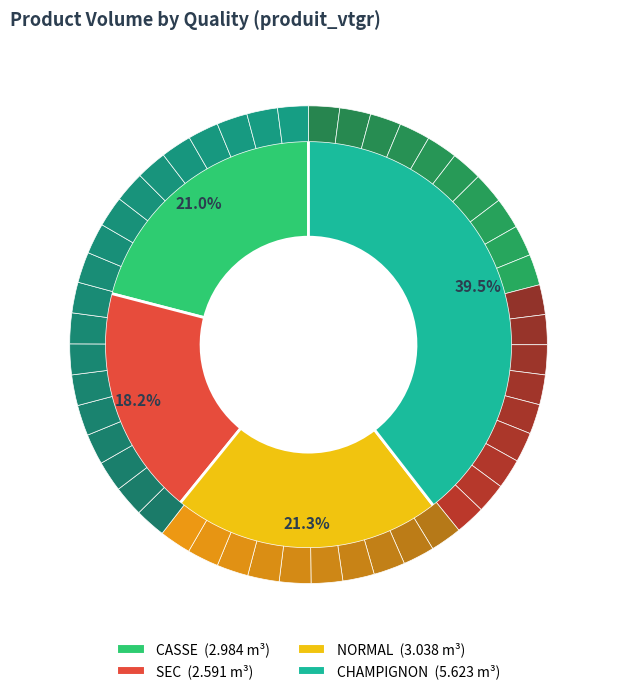

To the nearest percent, what is the average slice percentage?

25%